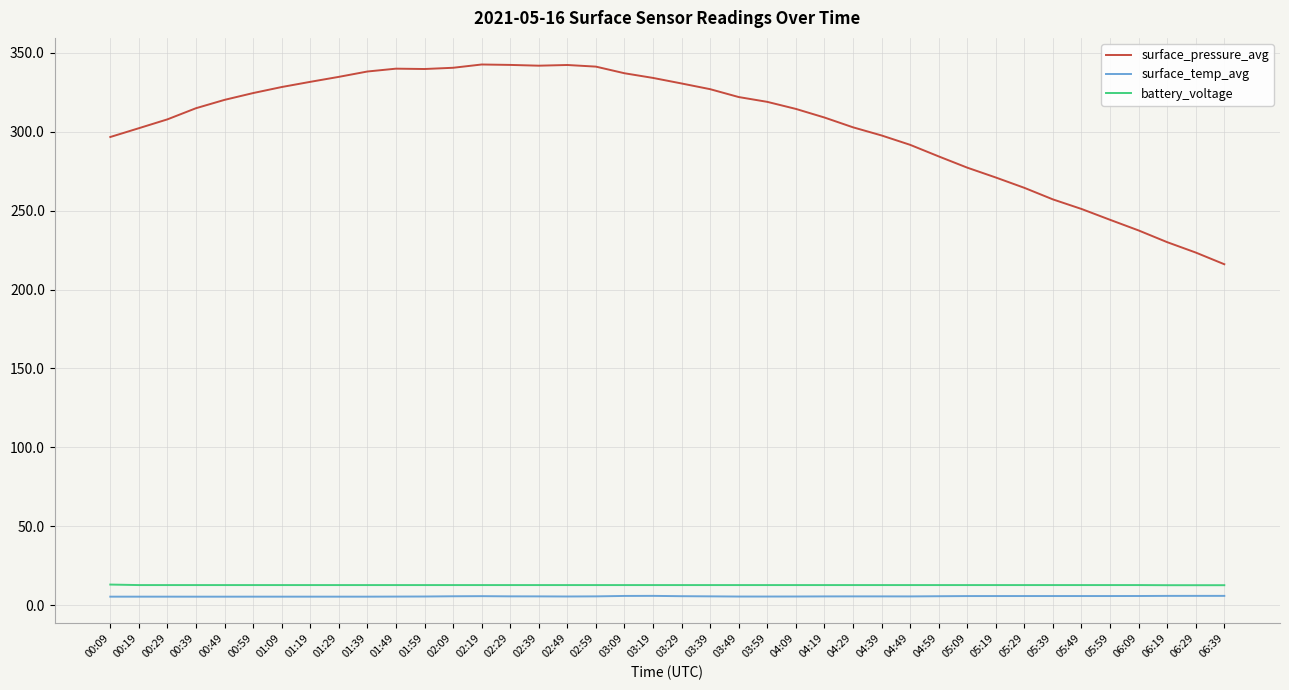

The surface_pressure_avg series shows 146.7 at 02:39. True or false?

False